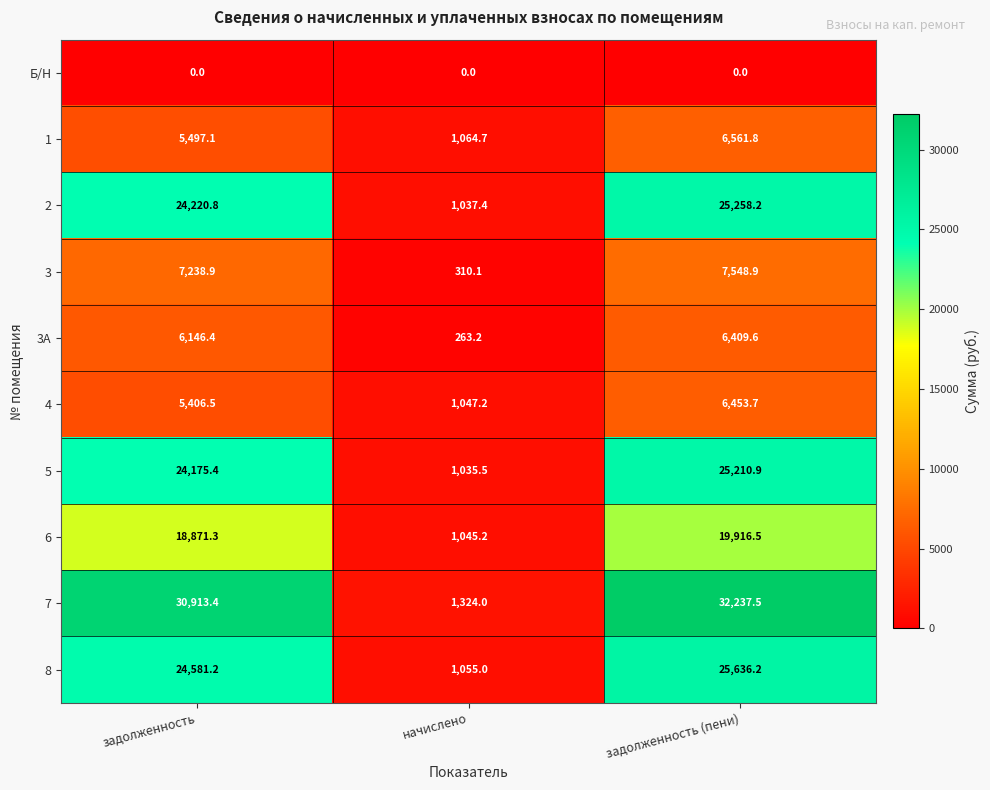

Where is 1 nearest to the value 3813?

задолженность